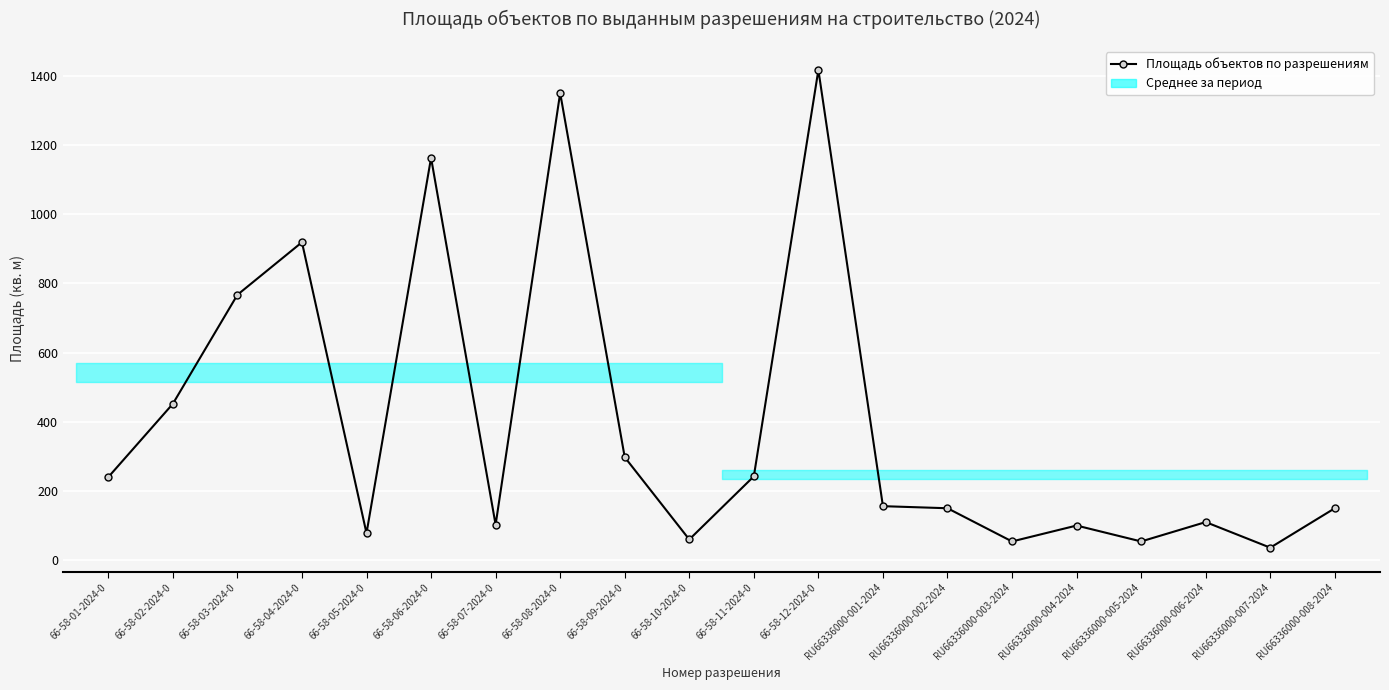

True or false: the data shows 1150.7 at 66-58-03-2024-0.

False